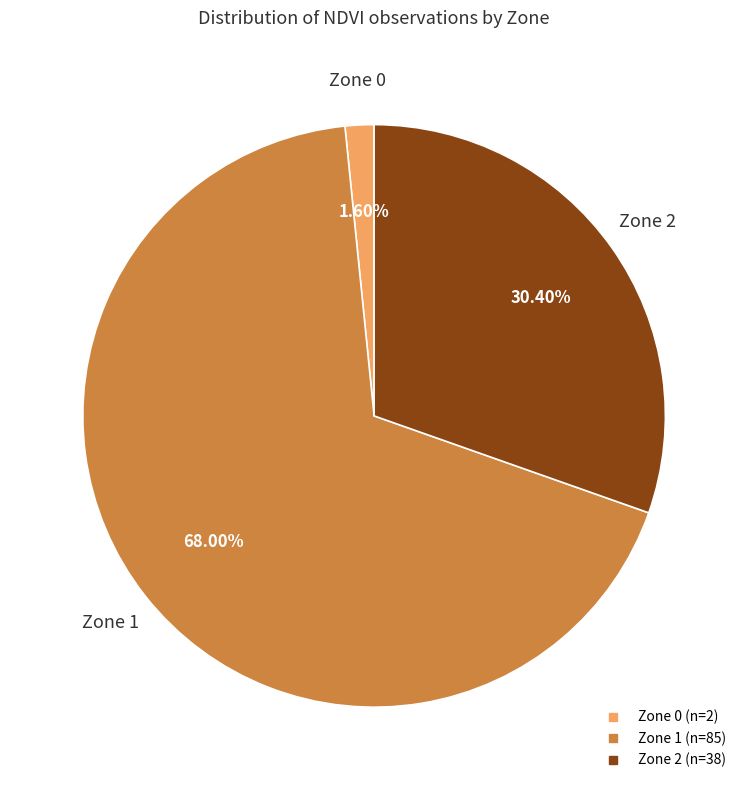

To the nearest percent, what is the average slice percentage?

33%